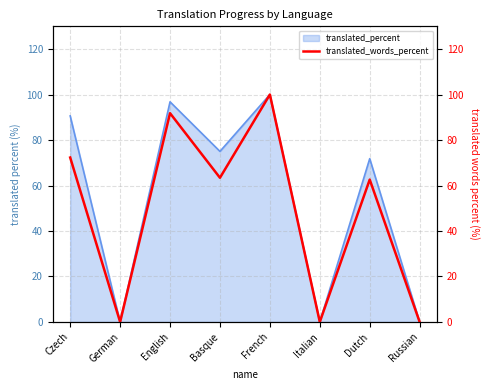

How many points are lower than both their immediate neighbors (excluding endpoints)?

3